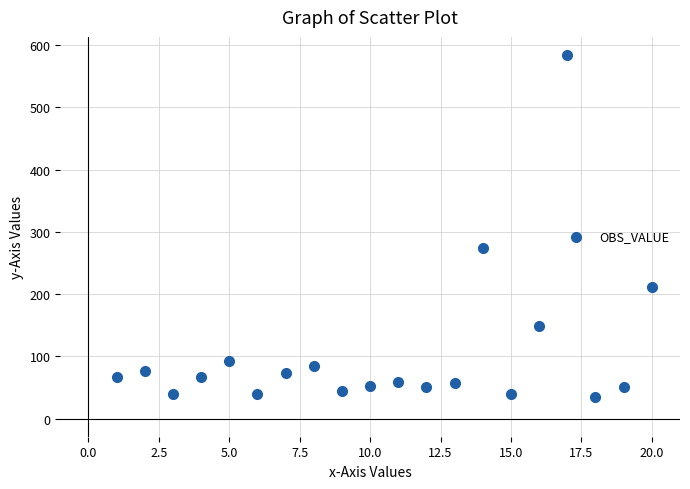

What Y value in the scatter plot is closest to 309?

274